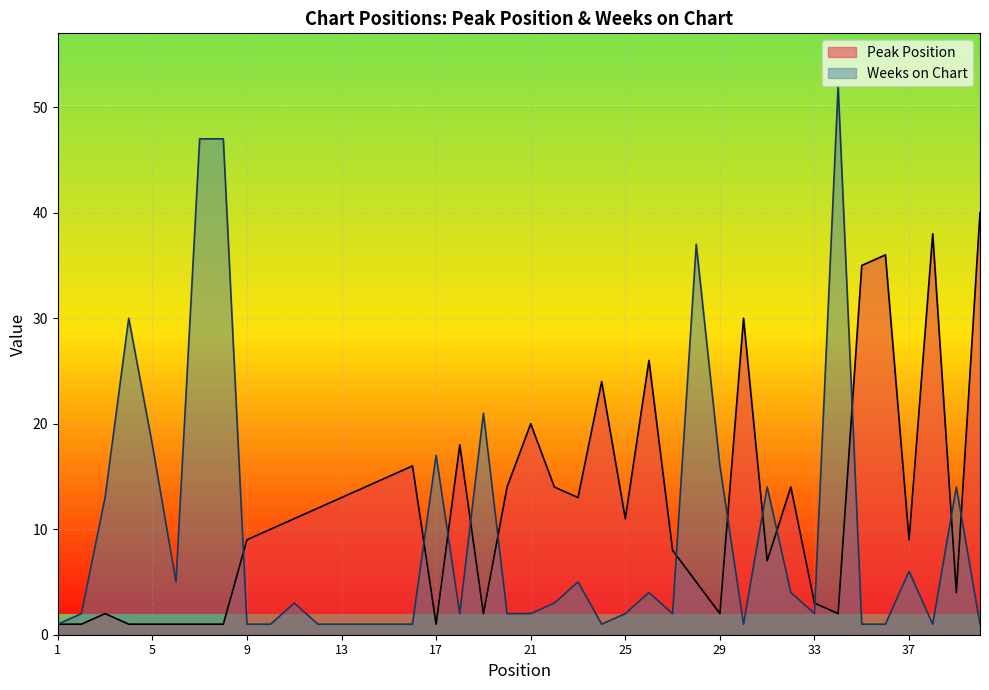

List the labels in order of Peak Position value, largest first.

40, 38, 36, 35, 30, 26, 24, 21, 18, 16, 15, 14, 20, 22, 32, 13, 23, 12, 11, 25, 10, 9, 37, 27, 31, 28, 39, 33, 3, 19, 29, 34, 1, 2, 4, 5, 6, 7, 8, 17